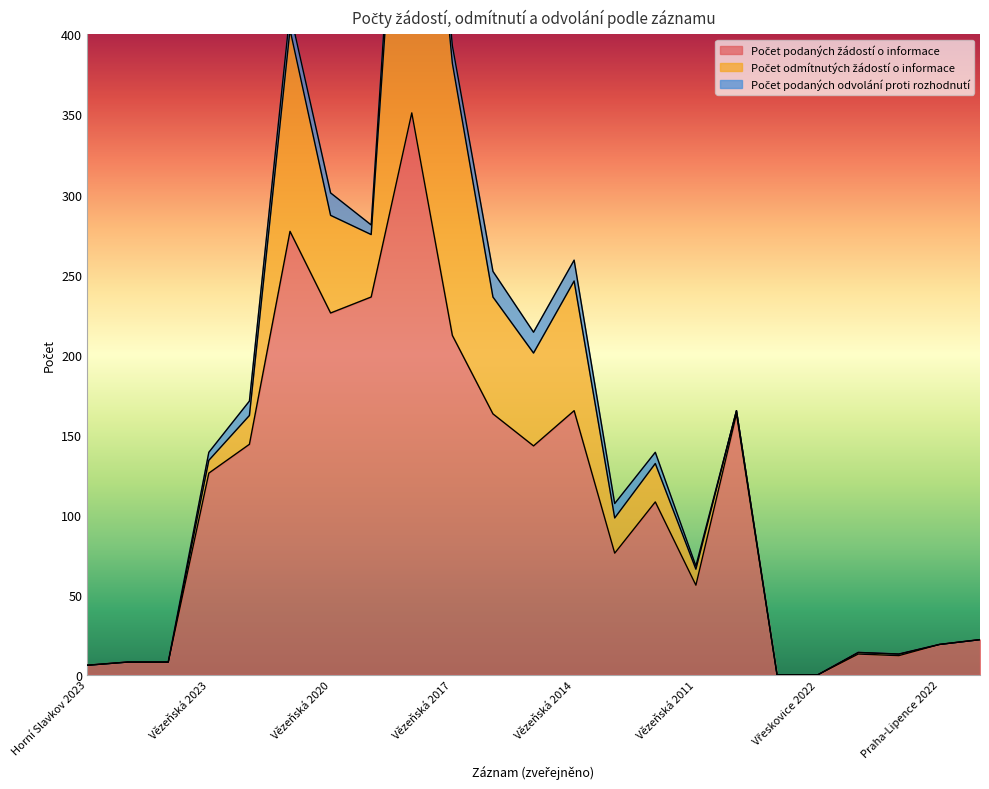

What is the total value across all series at Slatiňany 2023?

8